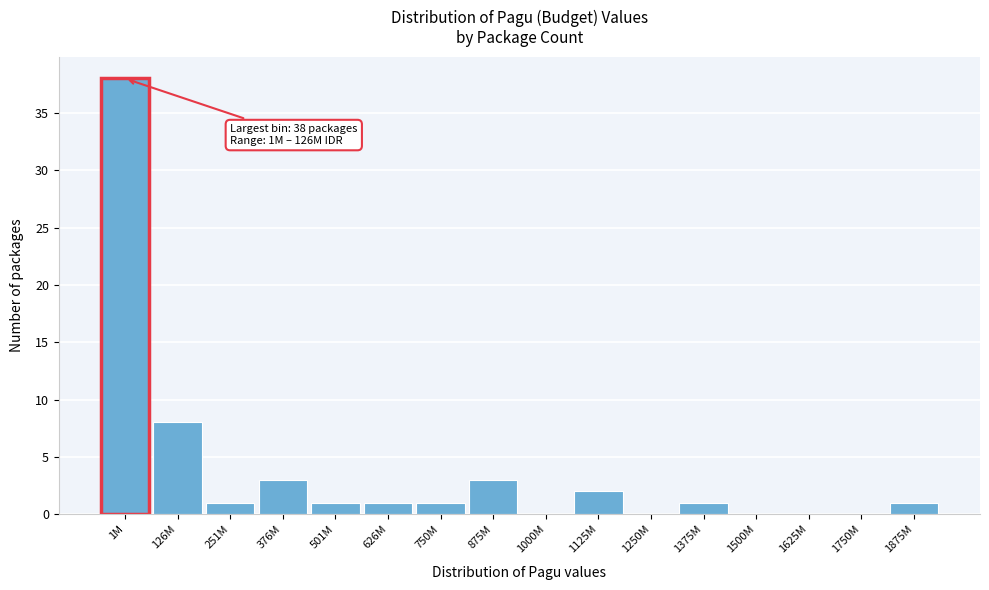

Reading left to right, what are all the values shown in this chart?

1M=38	126M=8	251M=1	376M=3	501M=1	626M=1	750M=1	875M=3	1000M=0	1125M=2	1250M=0	1375M=1	1500M=0	1625M=0	1750M=0	1875M=1